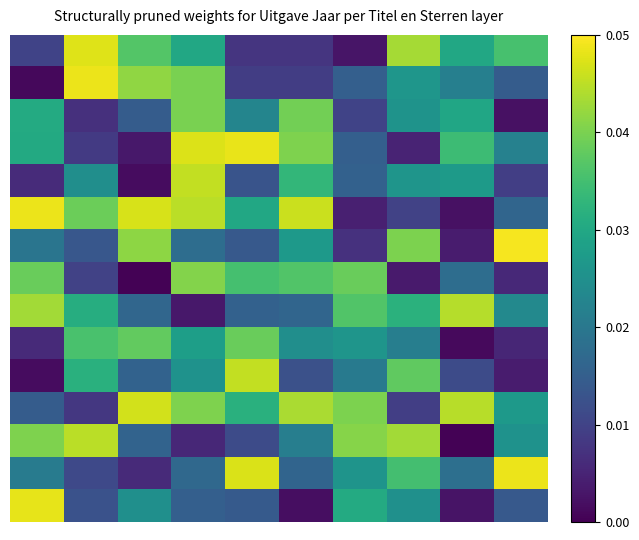

How many categories are shown in the chart?

10